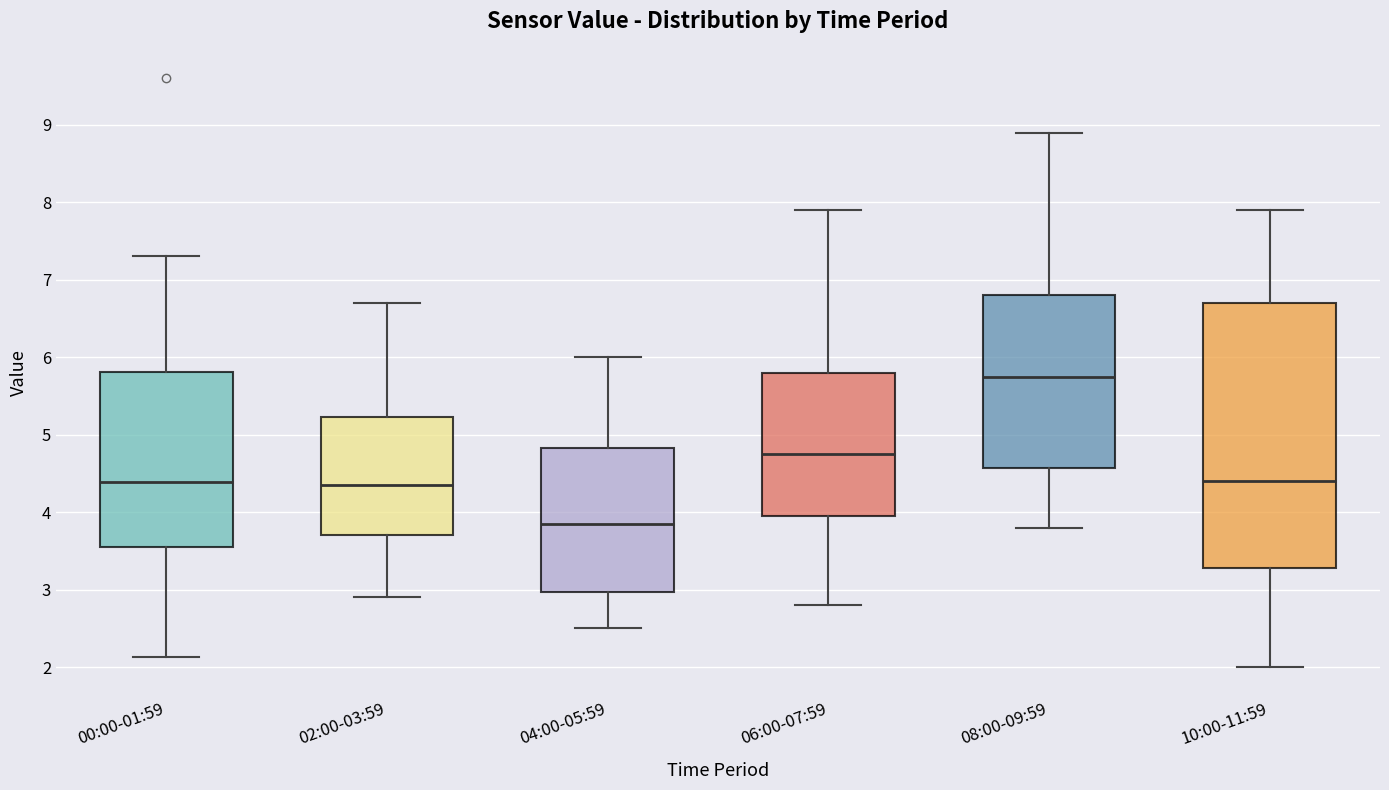

Which box is the tallest, from its lower edge to its upper edge?

10:00-11:59